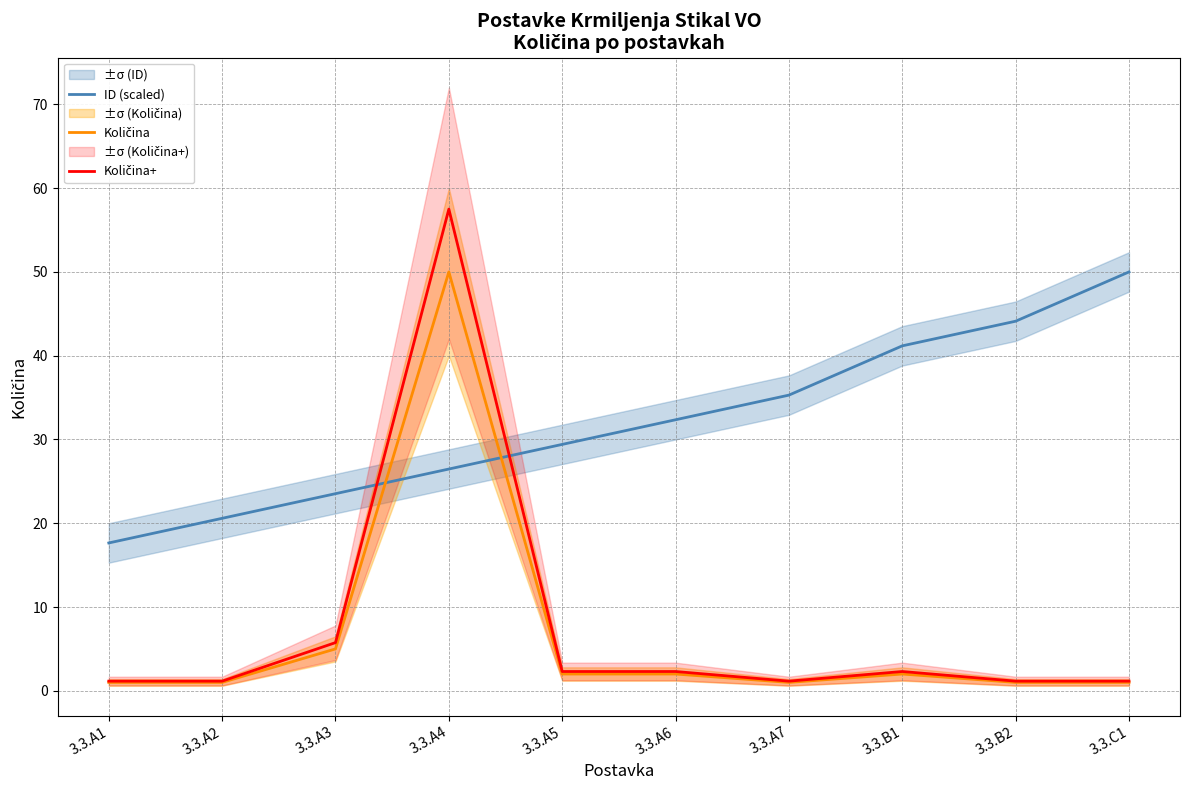

Reading left to right, transcribe all the data shown in this chart.

ID (scaled): 17.6	20.6	23.5	26.5	29.4	32.4	35.3	41.2	44.1	50.0
Količina: 1.0	1.0	5.0	50.0	2.0	2.0	1.0	2.0	1.0	1.0
Količina+: 1.1	1.1	5.8	57.5	2.3	2.3	1.1	2.3	1.1	1.1